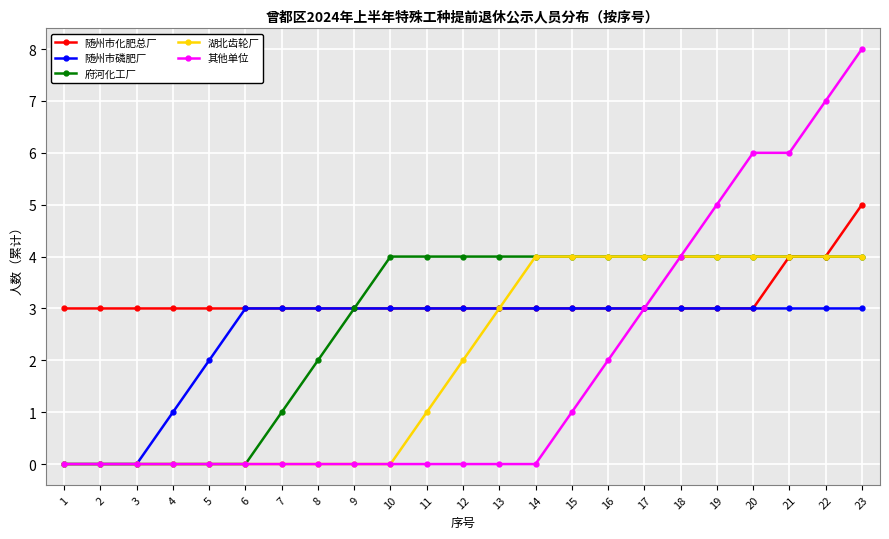

What value does the 随州市化肥总厂 series have at 13?

3